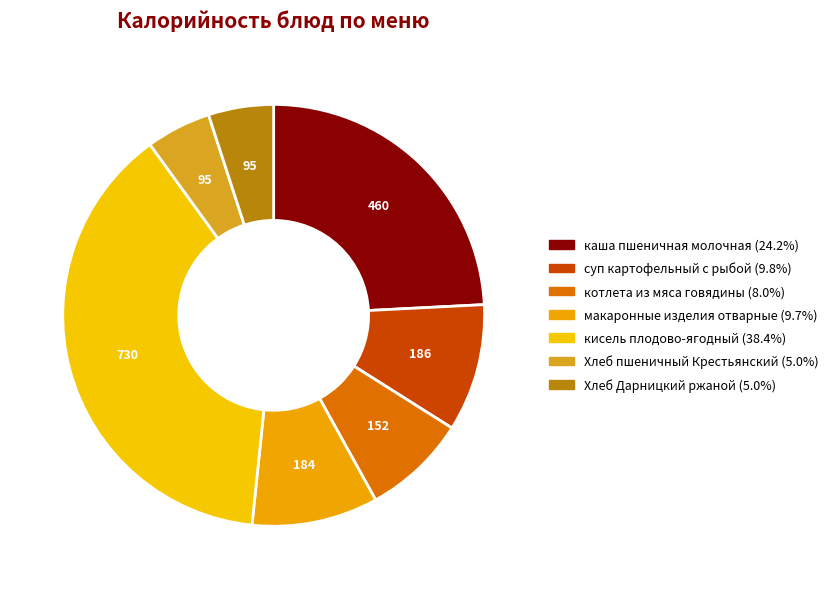

Which category has the biggest portion of the pie?

кисель плодово-ягодный